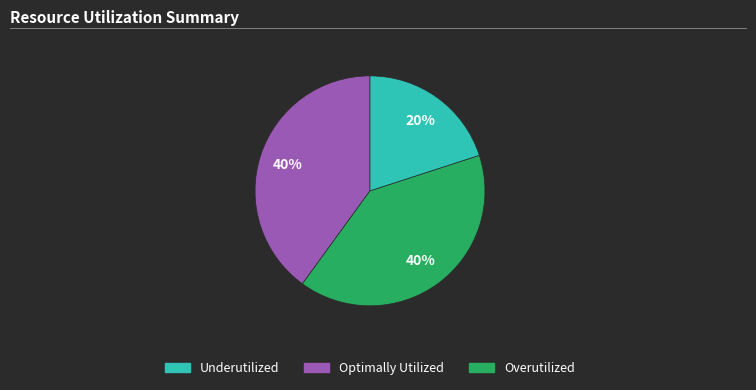

Is there a majority slice in this chart?

No